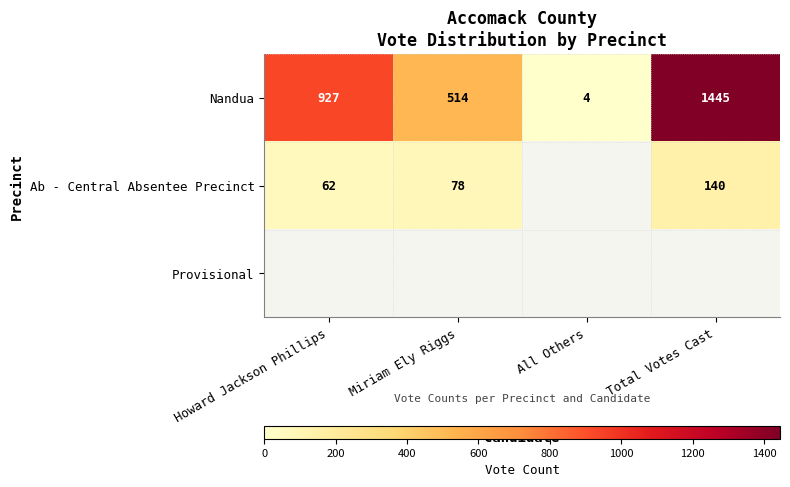

What is the maximum value for Nandua?

1445